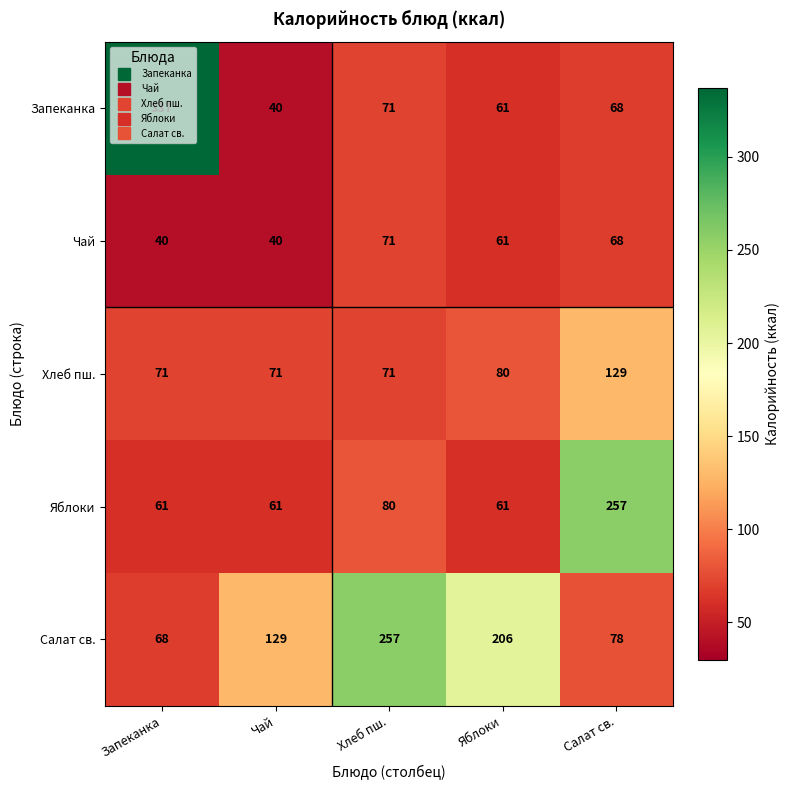

What is the approximate value of Яблоки at Чай?

61